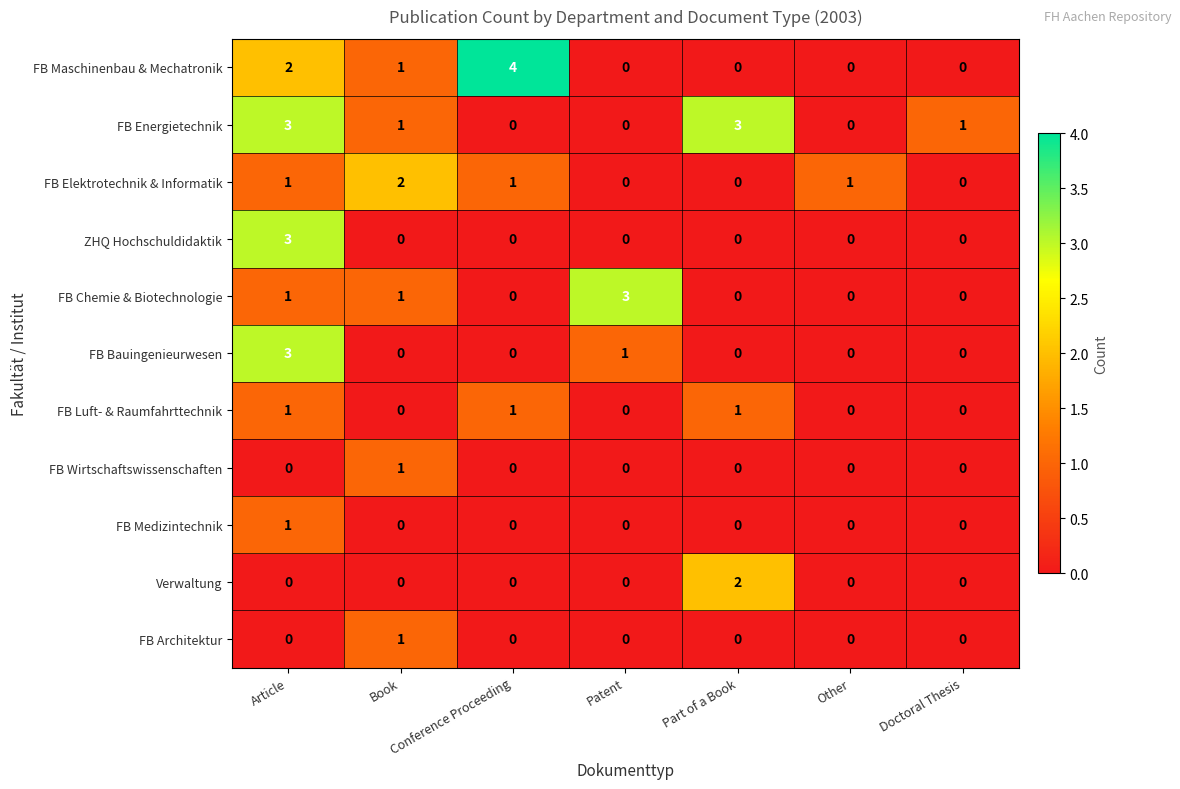

How many categories are shown in the chart?

7